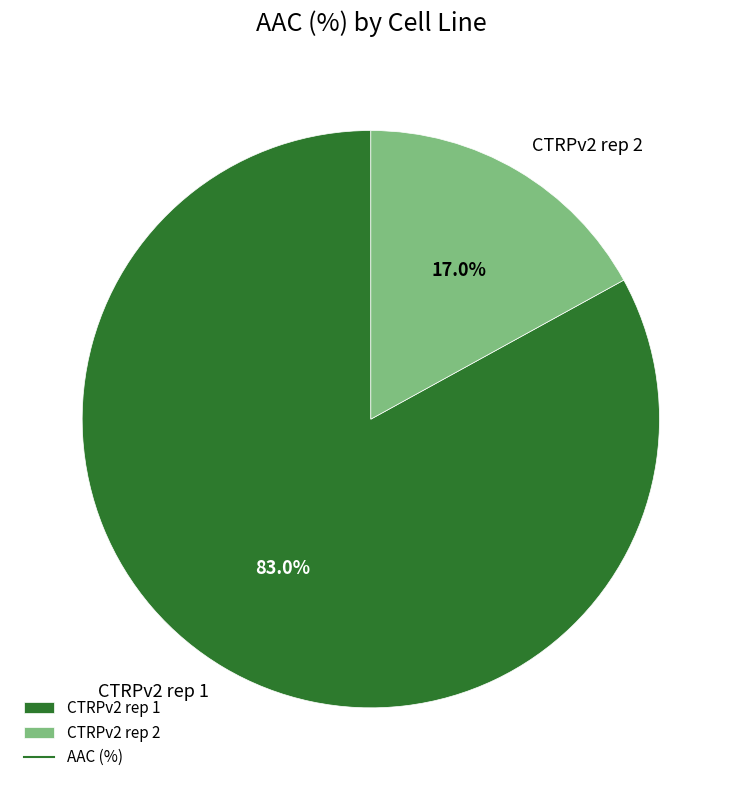

What is the total percentage of CTRPv2 rep 2 and CTRPv2 rep 1?

100.0%